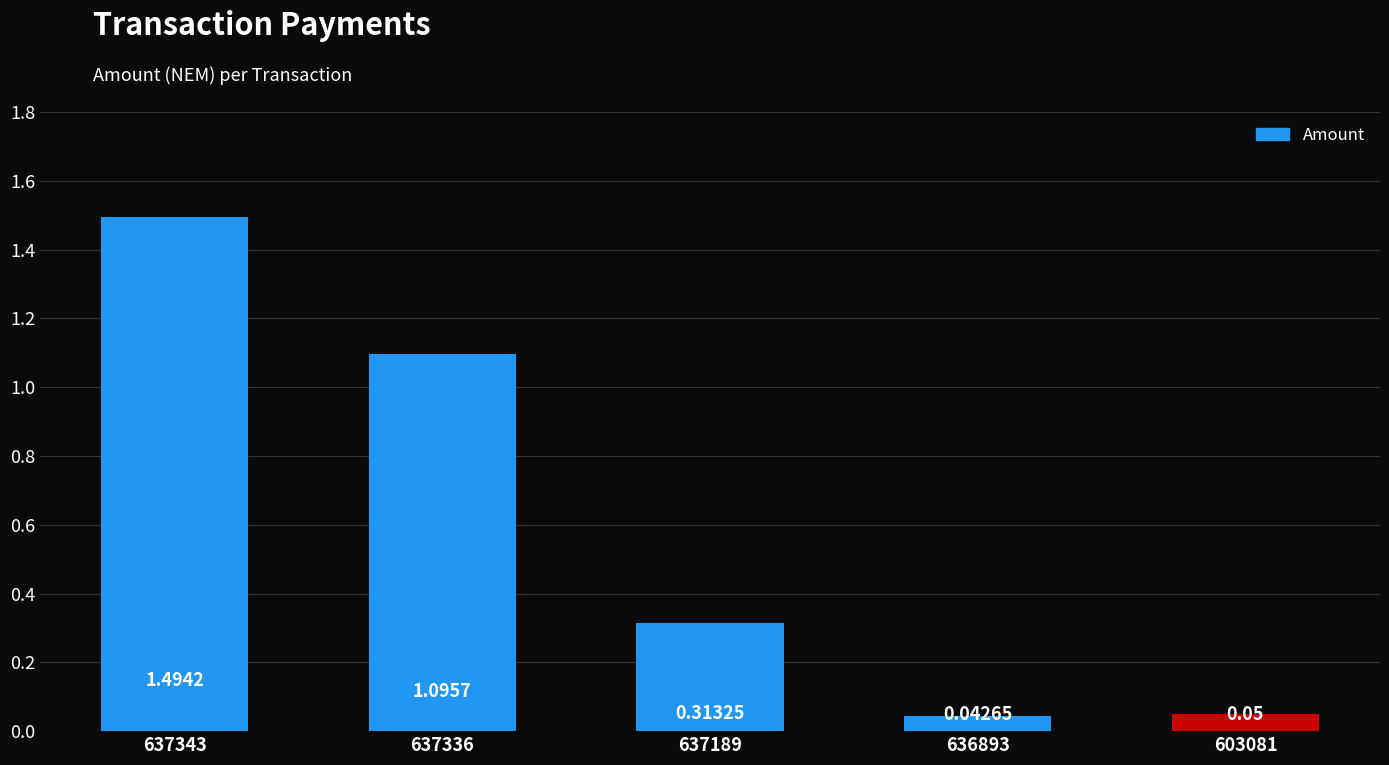

How many bars are there in total?

5